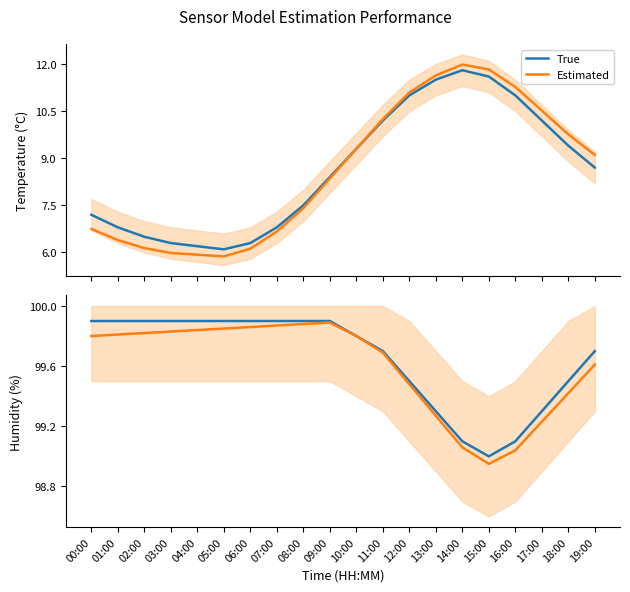

True or false: Estimated and True cross at least once.

False